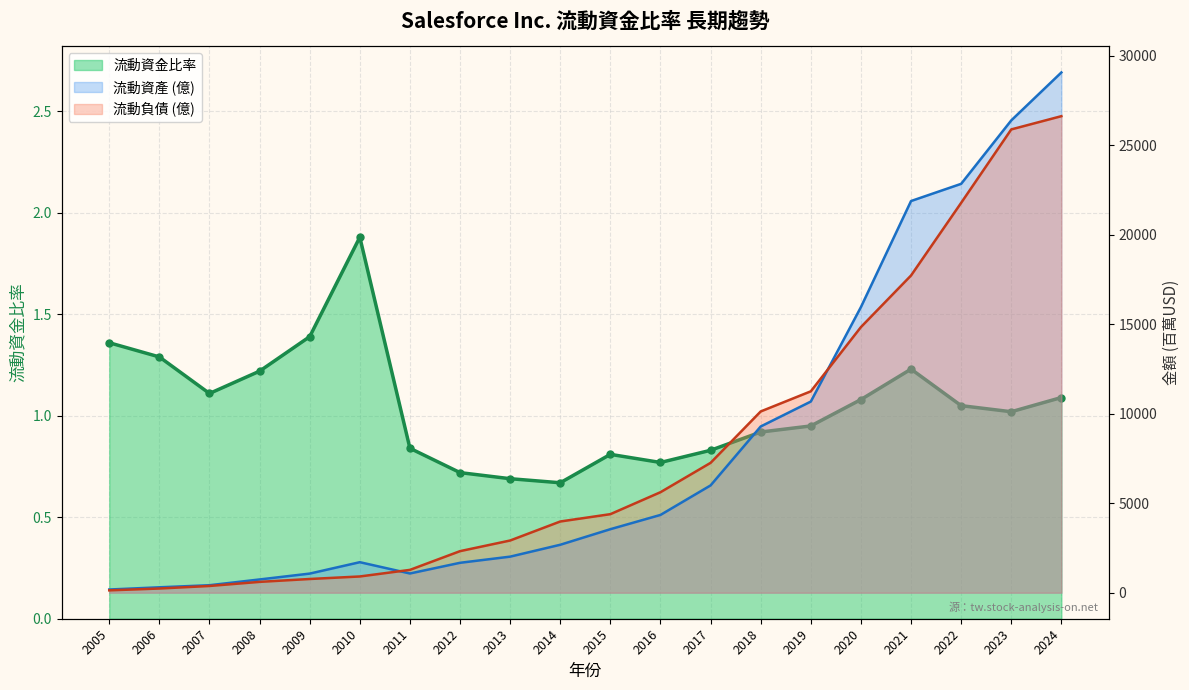

How many data points in 流動資金比率 are less than 1?

9